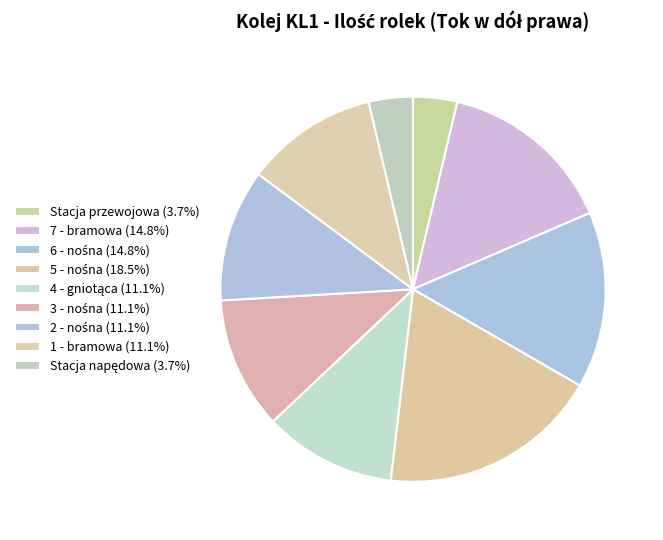

To the nearest percent, what is the difference between the 5 - nośna and 1 - bramowa slice percentages?

7%